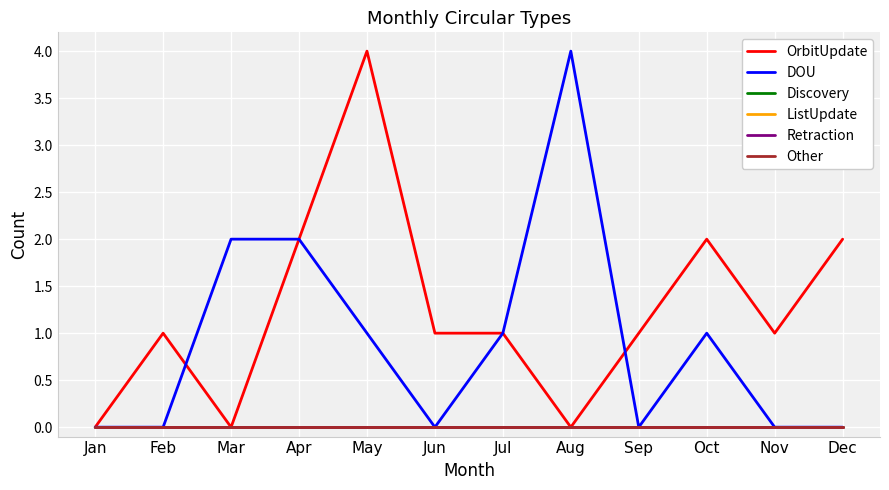

What is the total value across all series at Jul?

2